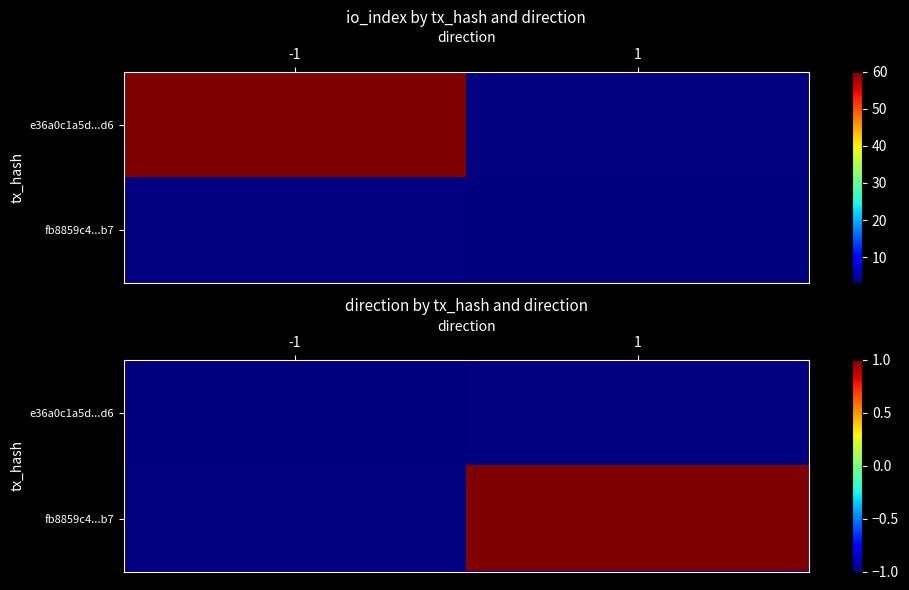

At which label is e36a0c1a5d...d6 closest to -1?

-1